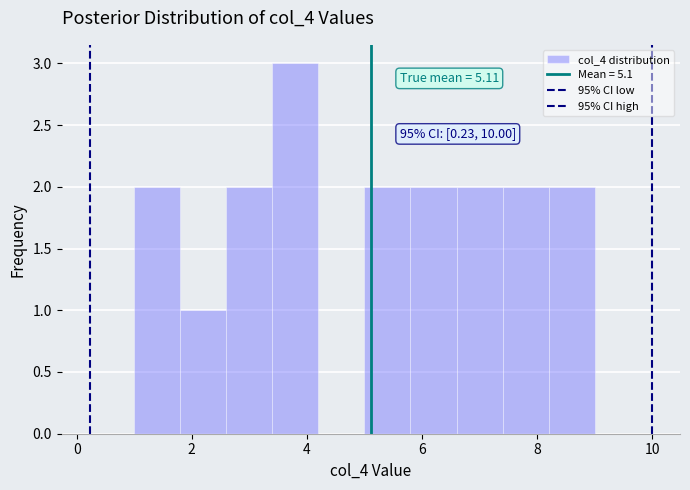

Over which range of the x-axis is the bar tallest?

3.4 to 4.2